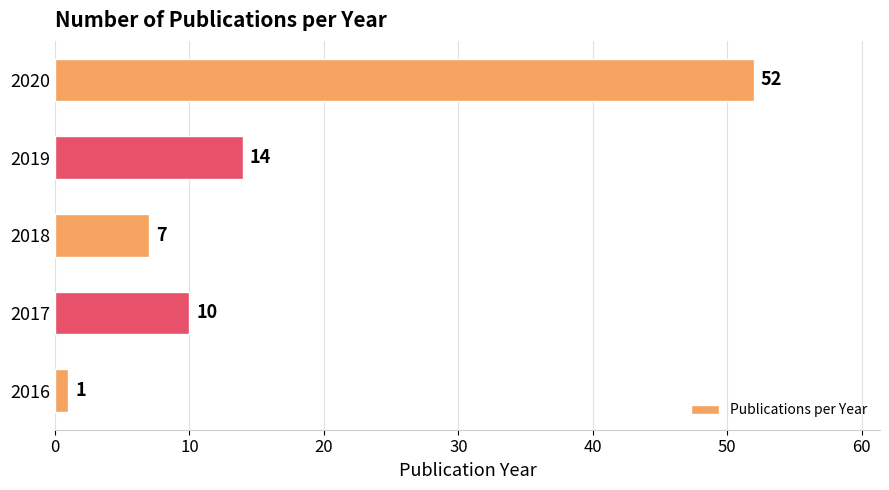

List the labels in order of value, largest first.

2020, 2019, 2017, 2018, 2016